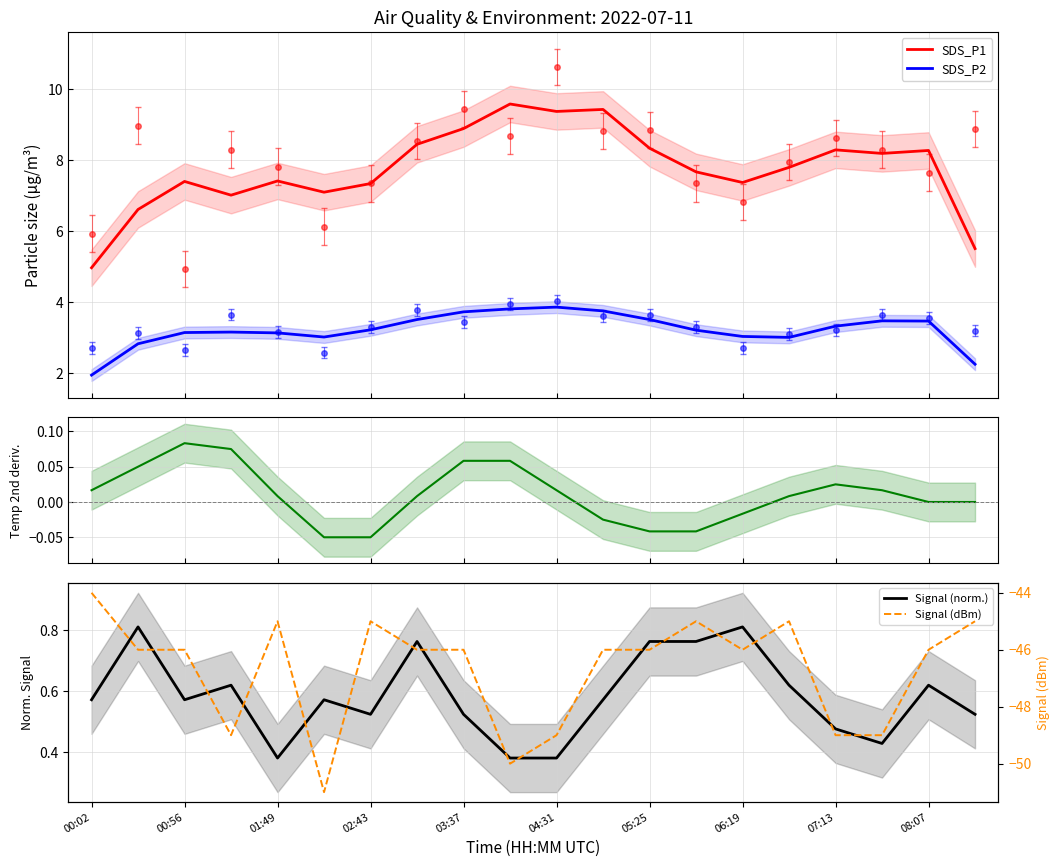

Which label corresponds to the smallest value in the chart?

04:31